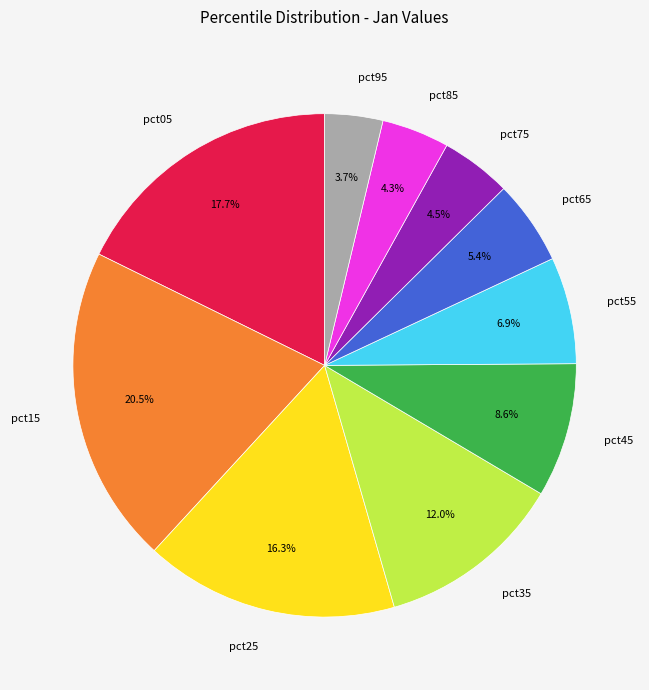

Is there any slice that represents more than half of the pie?

No